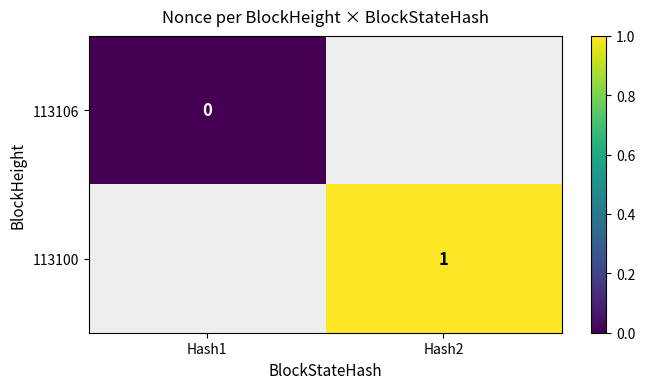

True or false: 113100 has a value of 1 at Hash2.

True